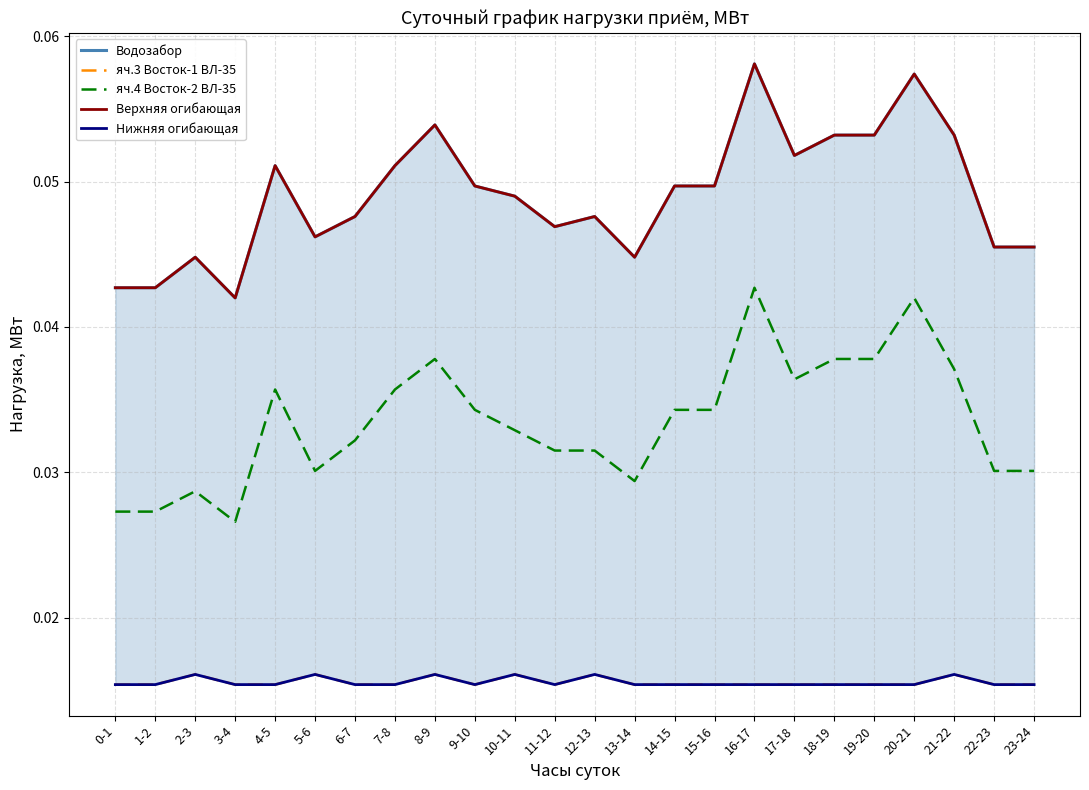

True or false: яч.4 Восток-2 ВЛ-35 and яч.3 Восток-1 ВЛ-35 cross at least once.

False